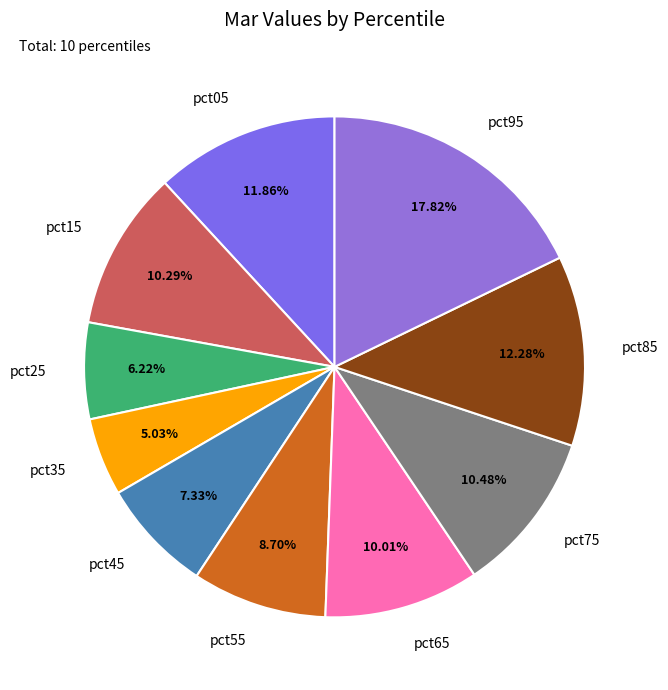

True or false: pct75 accounts for 23% of the total.

False